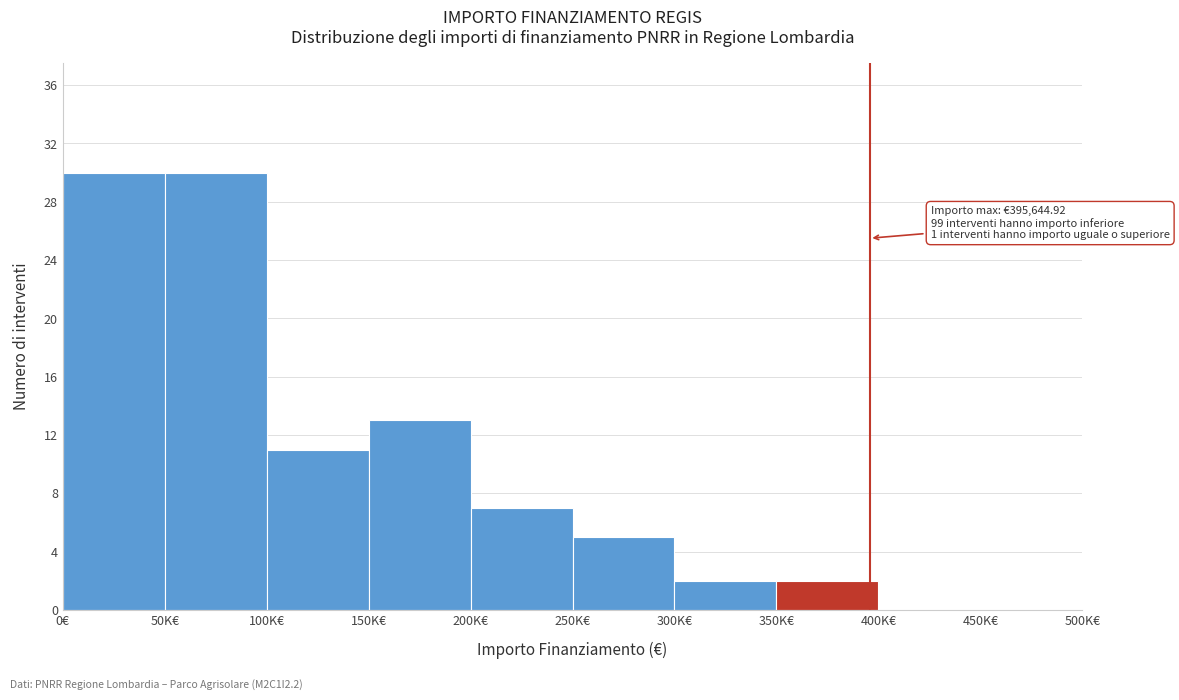

Reading right to left, list all the values displayed in this chart.

450K€=0	400K€=0	350K€=2	300K€=2	250K€=5	200K€=7	150K€=13	100K€=11	50K€=30	0€=30